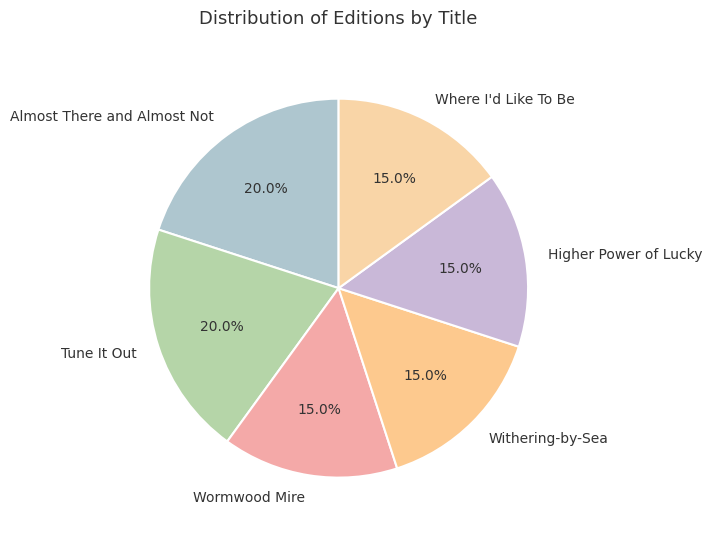

To the nearest percent, what percentage of the pie is Higher Power of Lucky?

15%